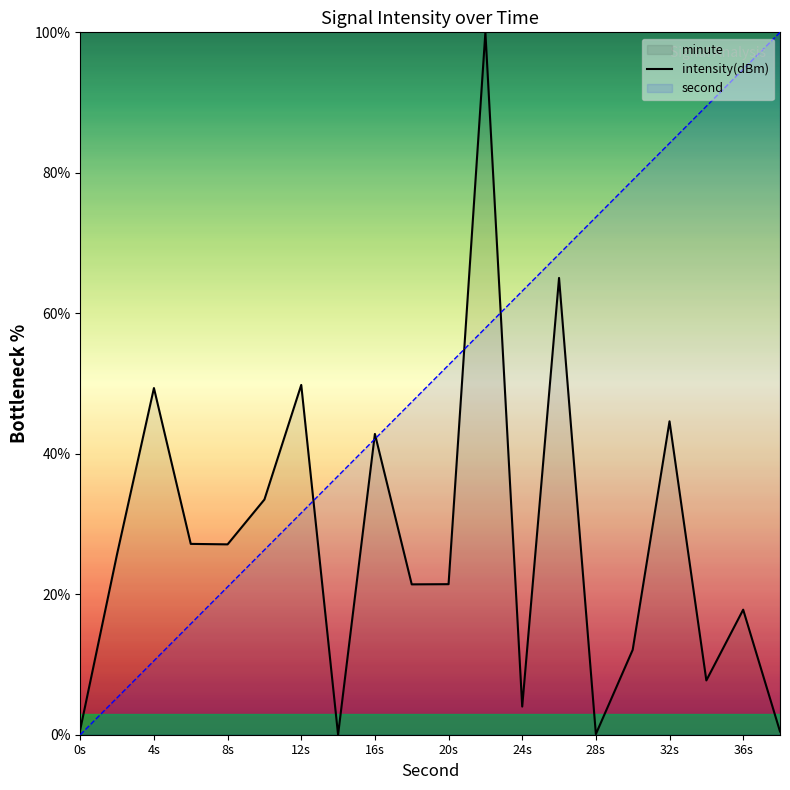

Is it true that intensity(dBm) equals 44.6 at 32s?

True